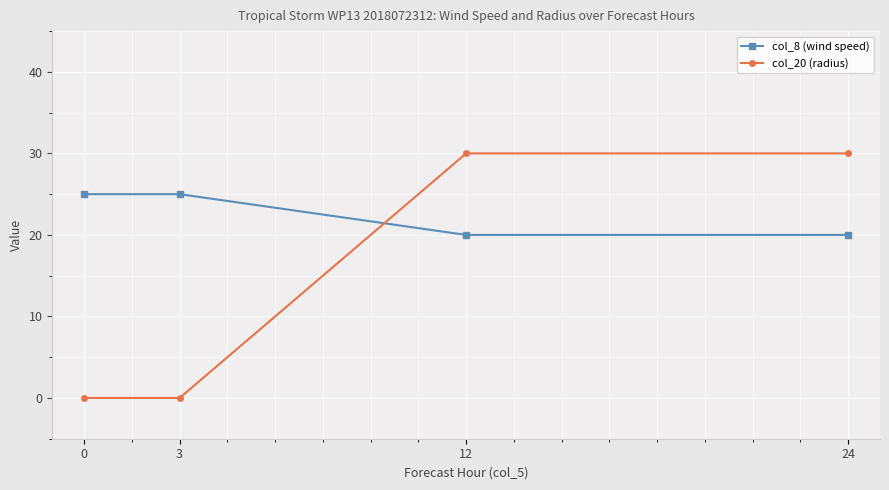

Rank the series by their average value, from highest to lowest.

col_8 (wind speed), col_20 (radius)